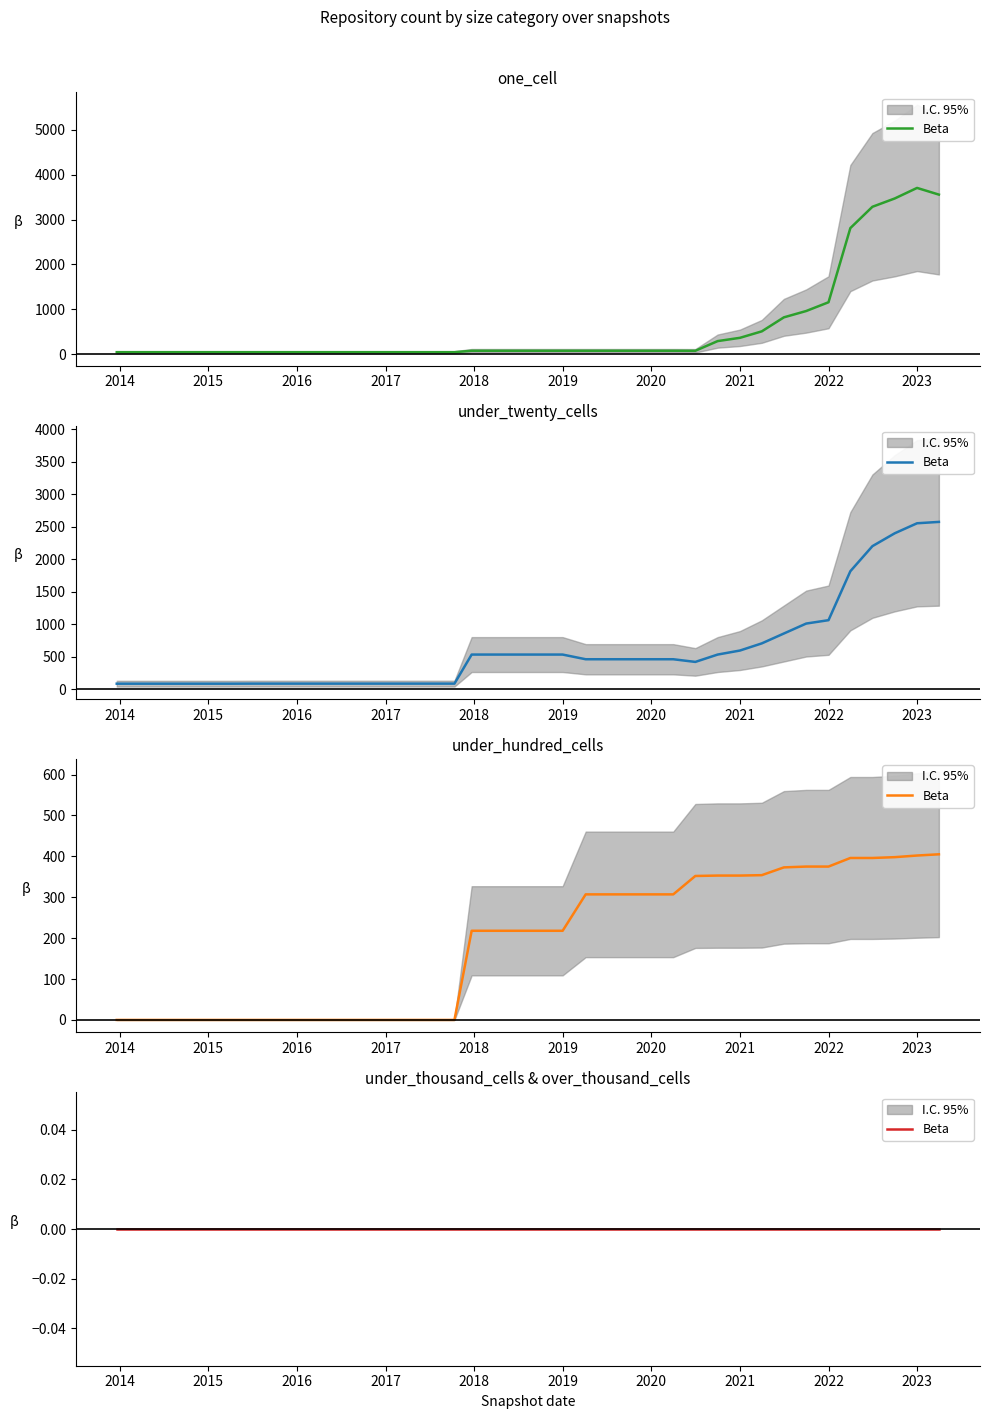

True or false: under_twenty_cells and under_hundred_cells intersect in this chart.

False